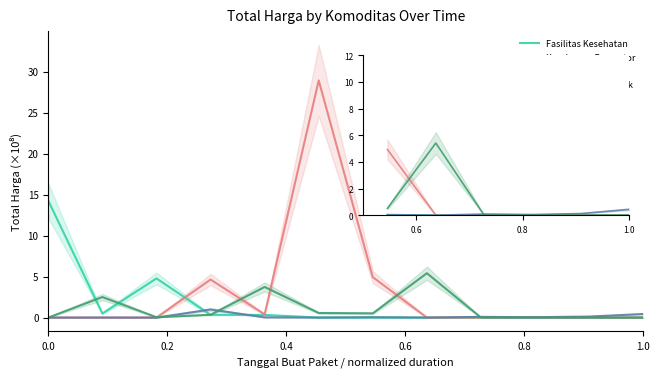

Does the chart display data point markers on the line(s)?

No